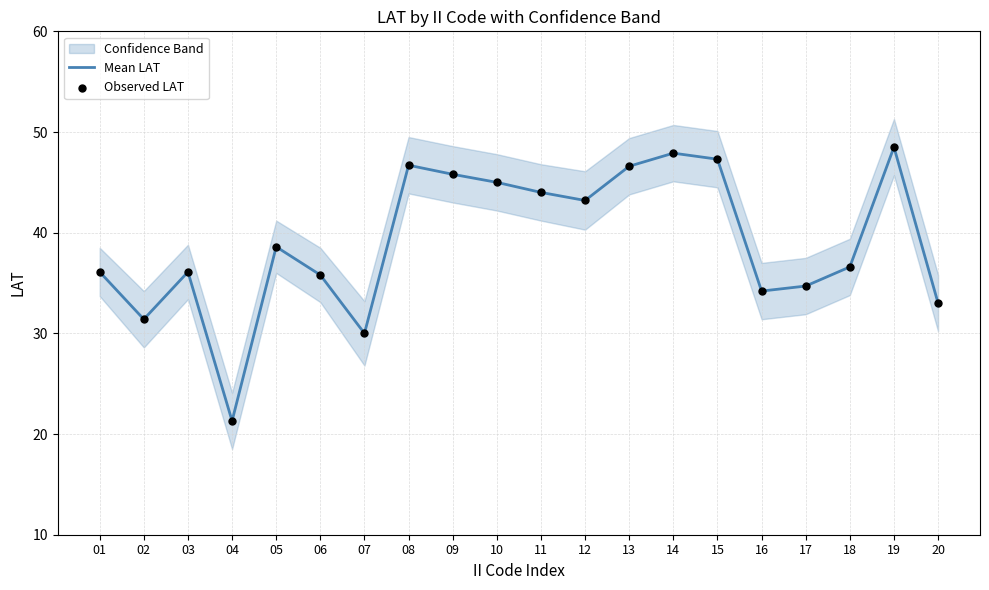

At which category is the sum across all series the highest?

19